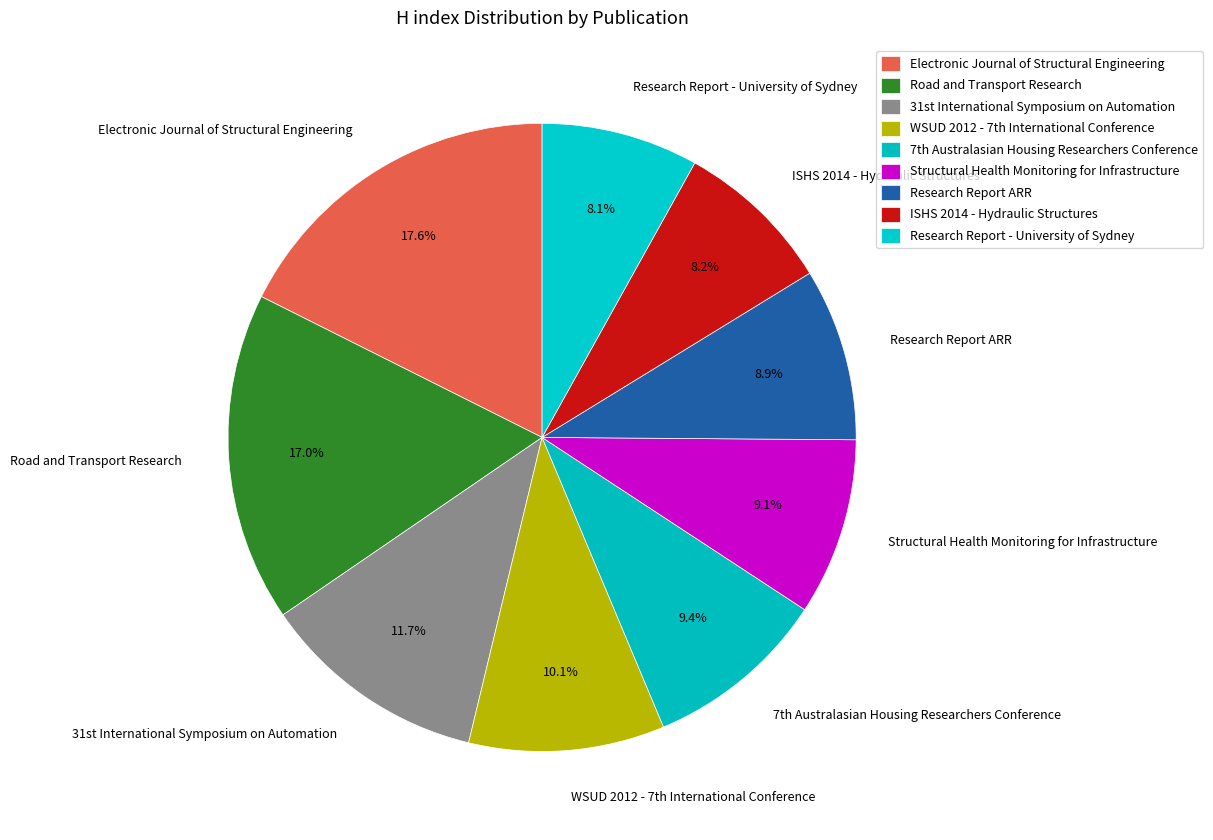

Does any single category account for the majority?

No